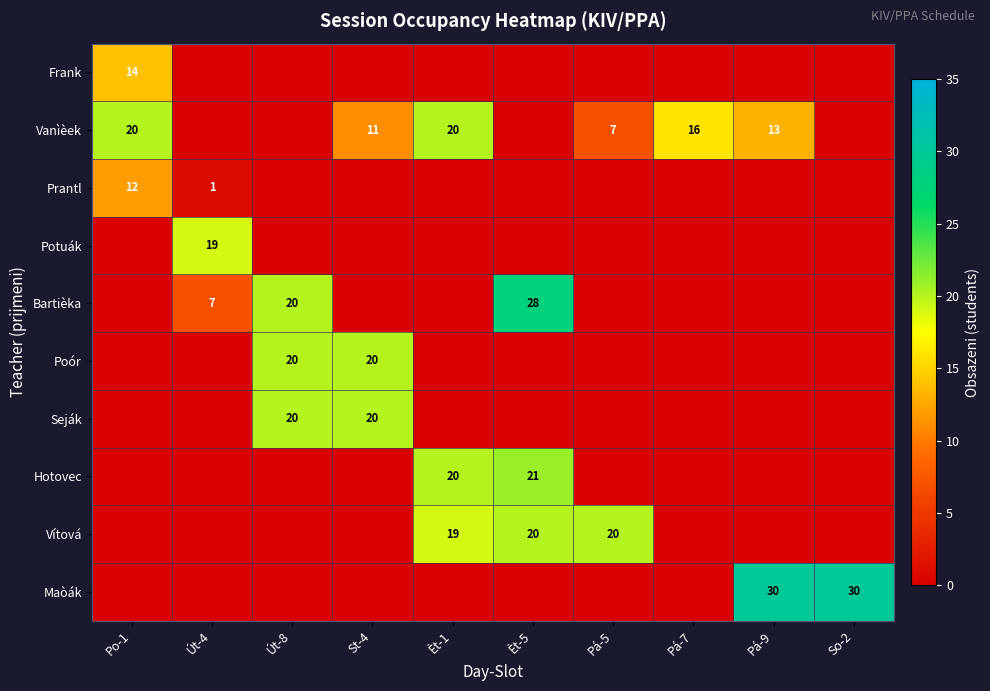

The value of Vítová at Pá-5 is 8. True or false?

False